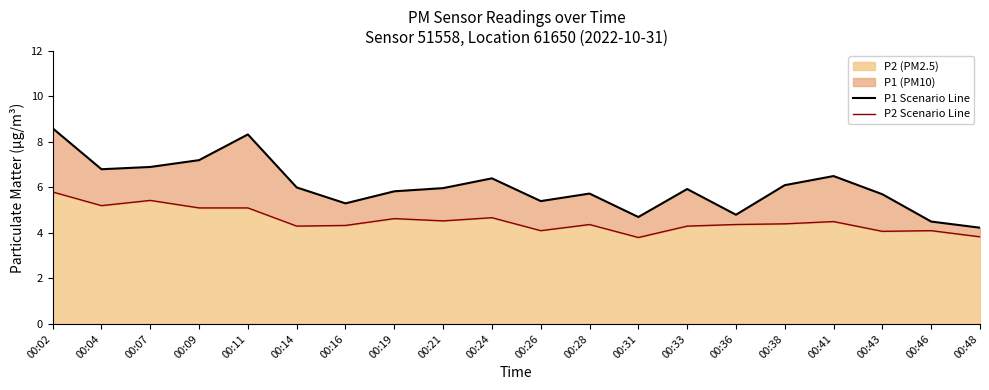

Rank the series by their maximum value, from highest to lowest.

P1 Scenario Line, P2 Scenario Line